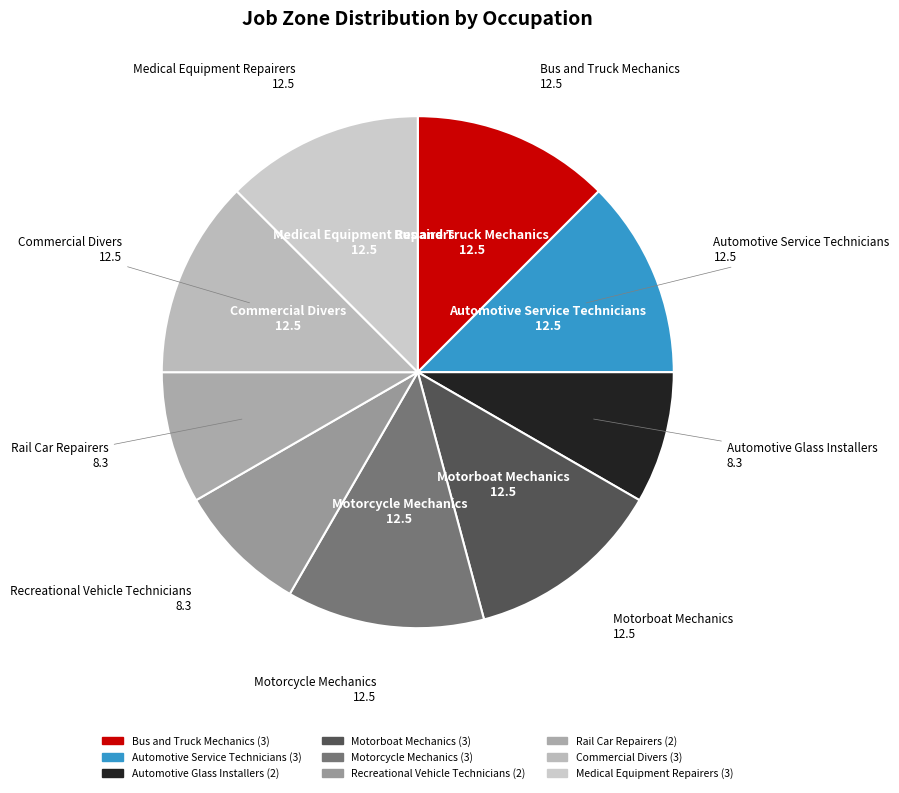

The Medical Equipment Repairers slice represents 26% of the pie. True or false?

False